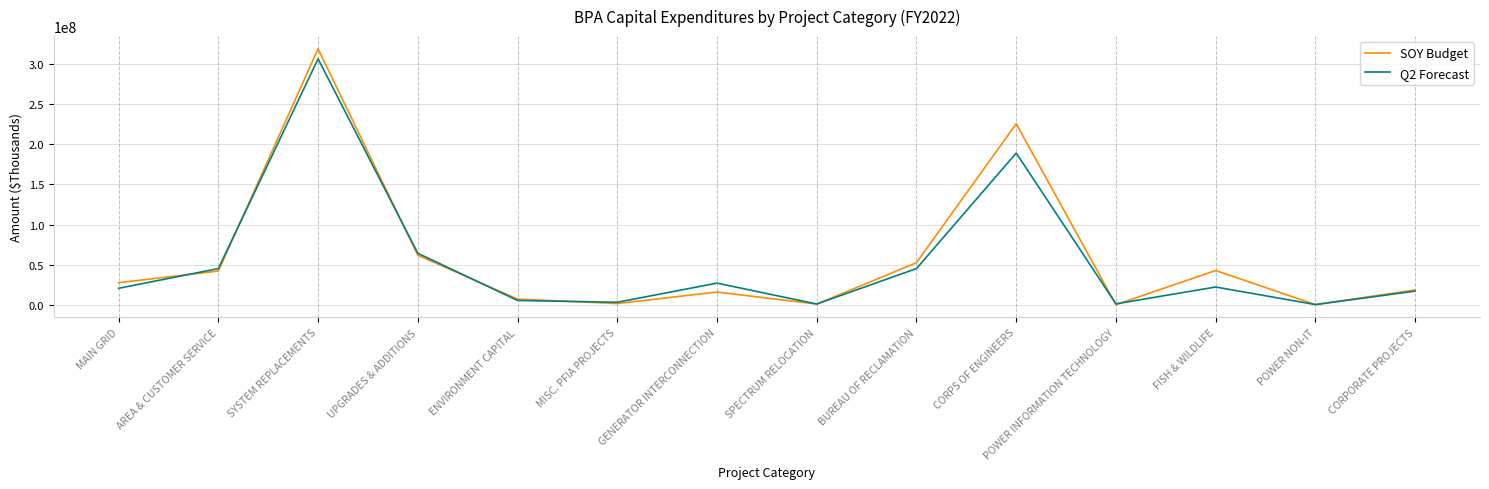

Is the value of Q2 Forecast at CORPS OF ENGINEERS greater than the value of SOY Budget at AREA & CUSTOMER SERVICE?

Yes